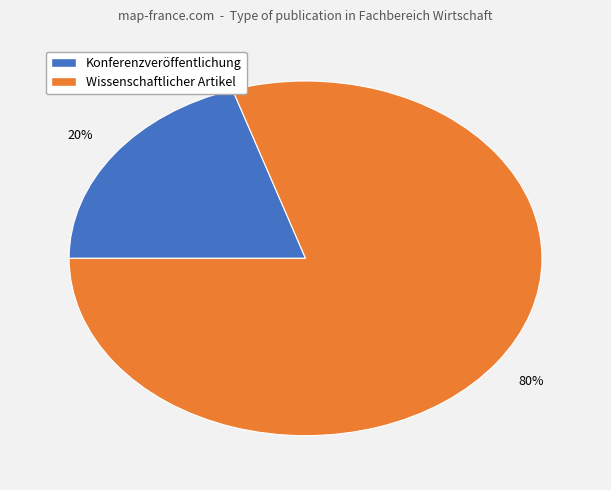

Which has a higher value, Wissenschaftlicher Artikel or Konferenzveröffentlichung?

Wissenschaftlicher Artikel